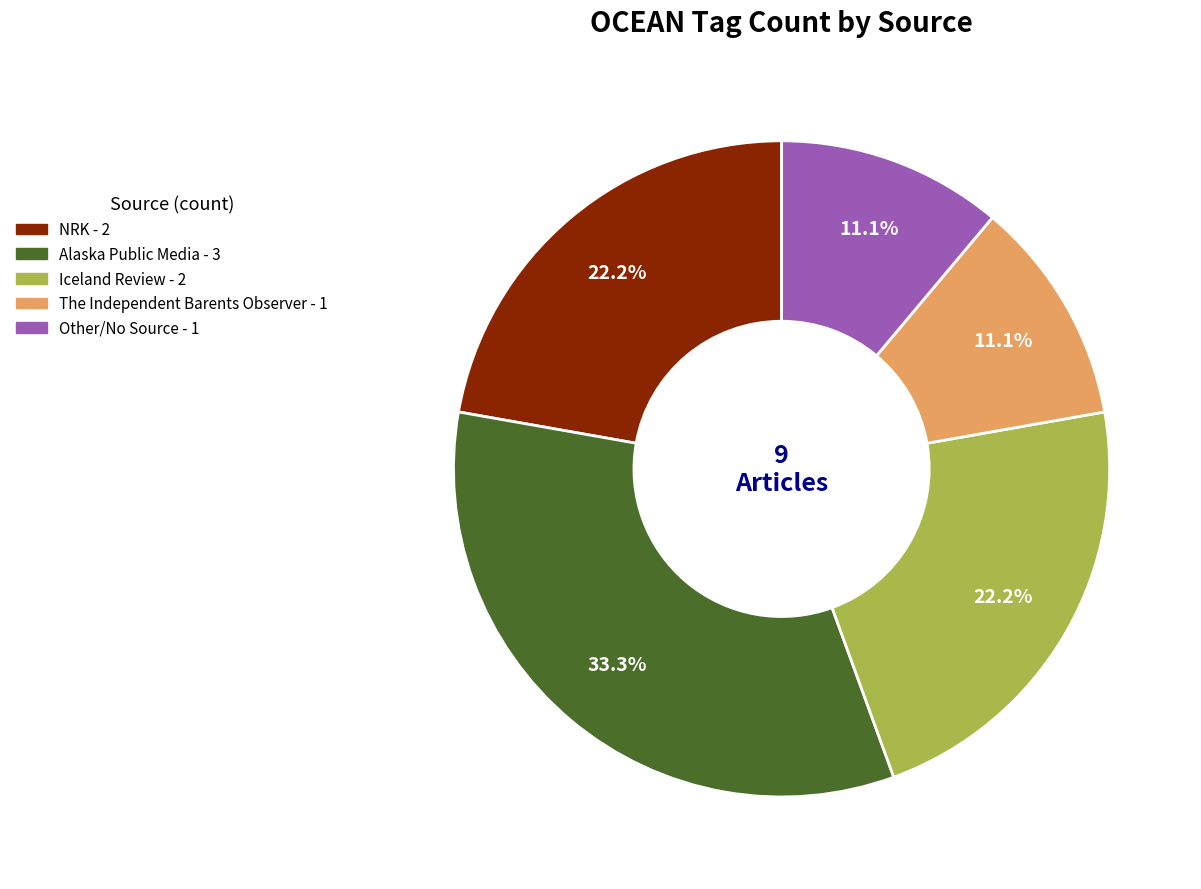

Does any single category account for the majority?

No